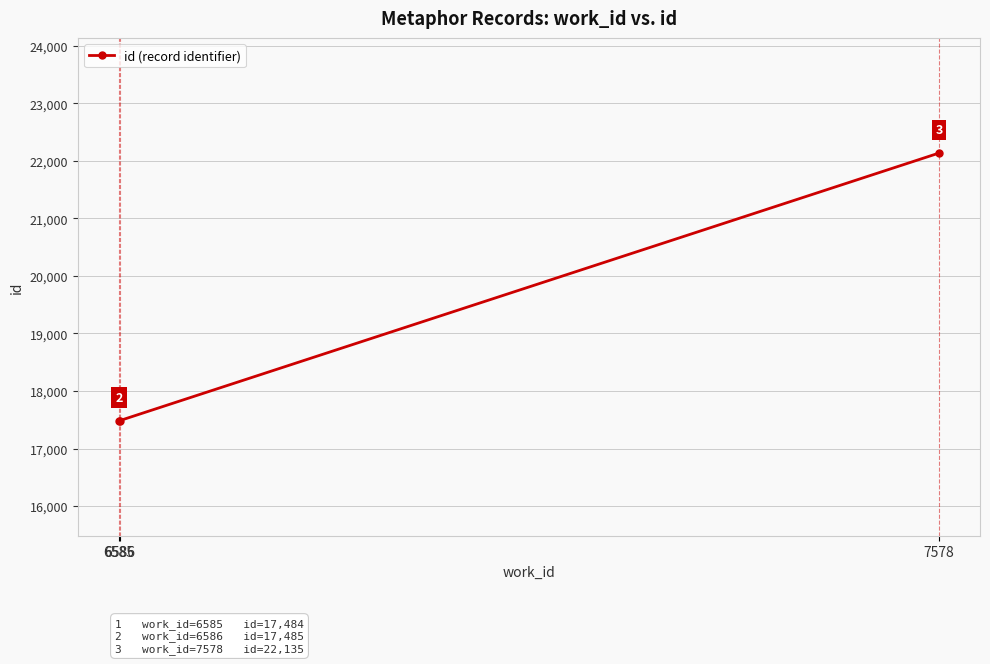

Reading left to right, list all the values displayed in this chart.

6585=17484	6586=17485	7578=22135